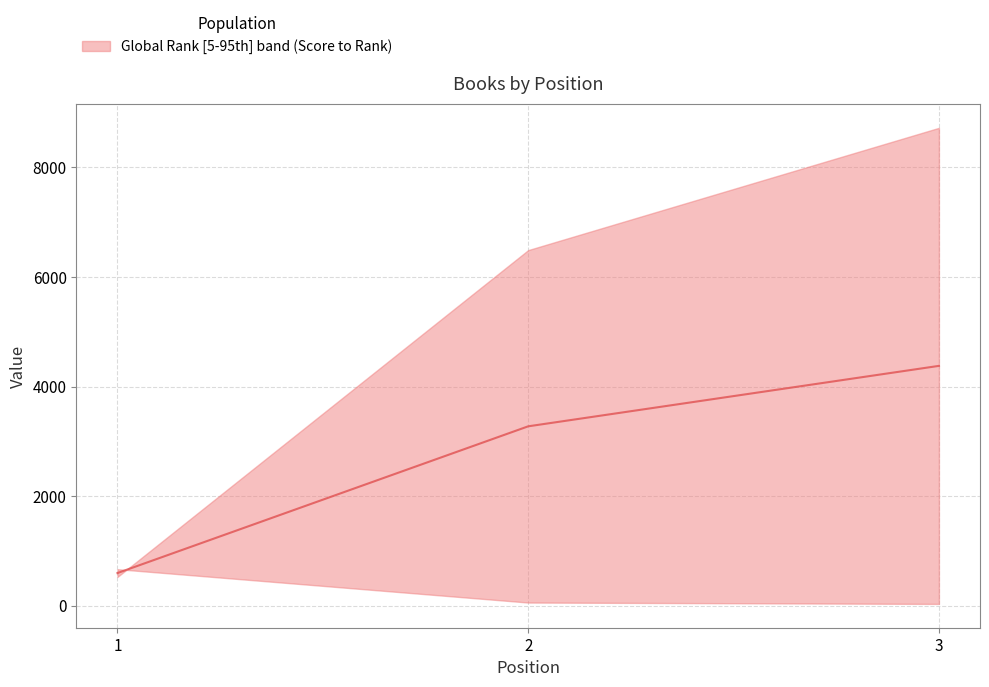

Between 1 and 2, which is larger?

2